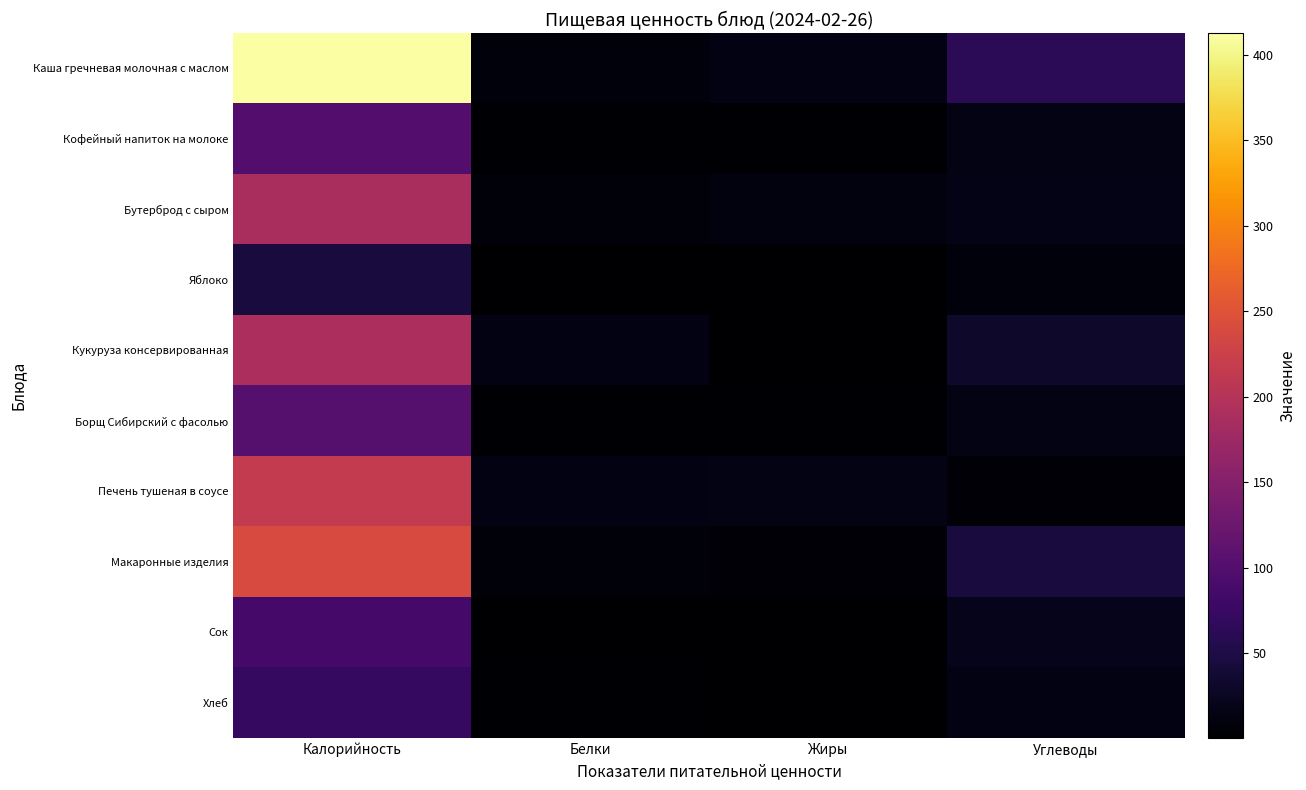

What is the total value across all series at Углеводы?

237.9